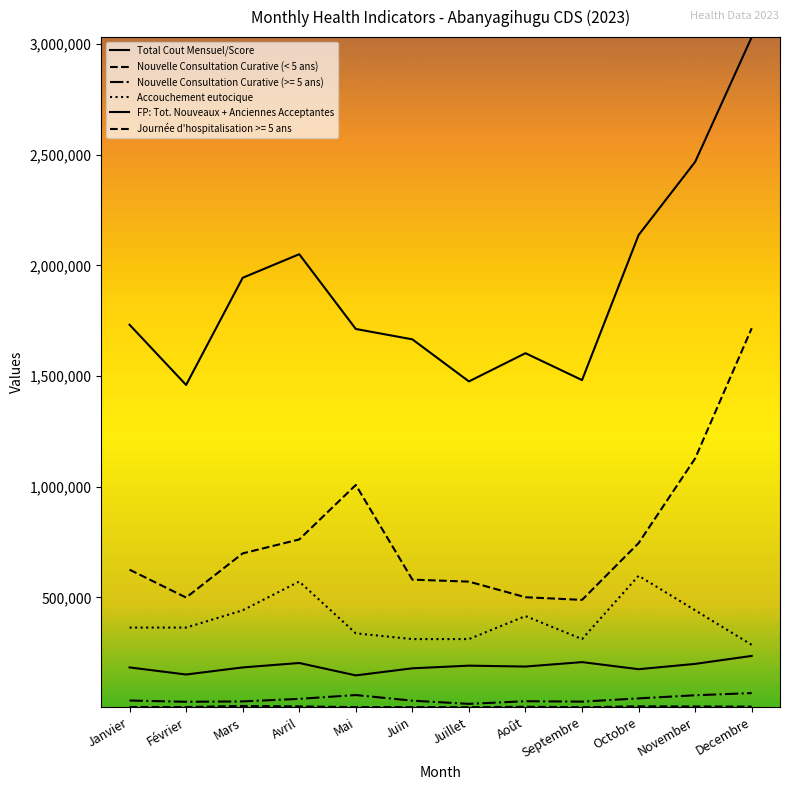

True or false: FP: Tot. Nouveaux + Anciennes Acceptantes has a value of 184000 at Janvier.

True